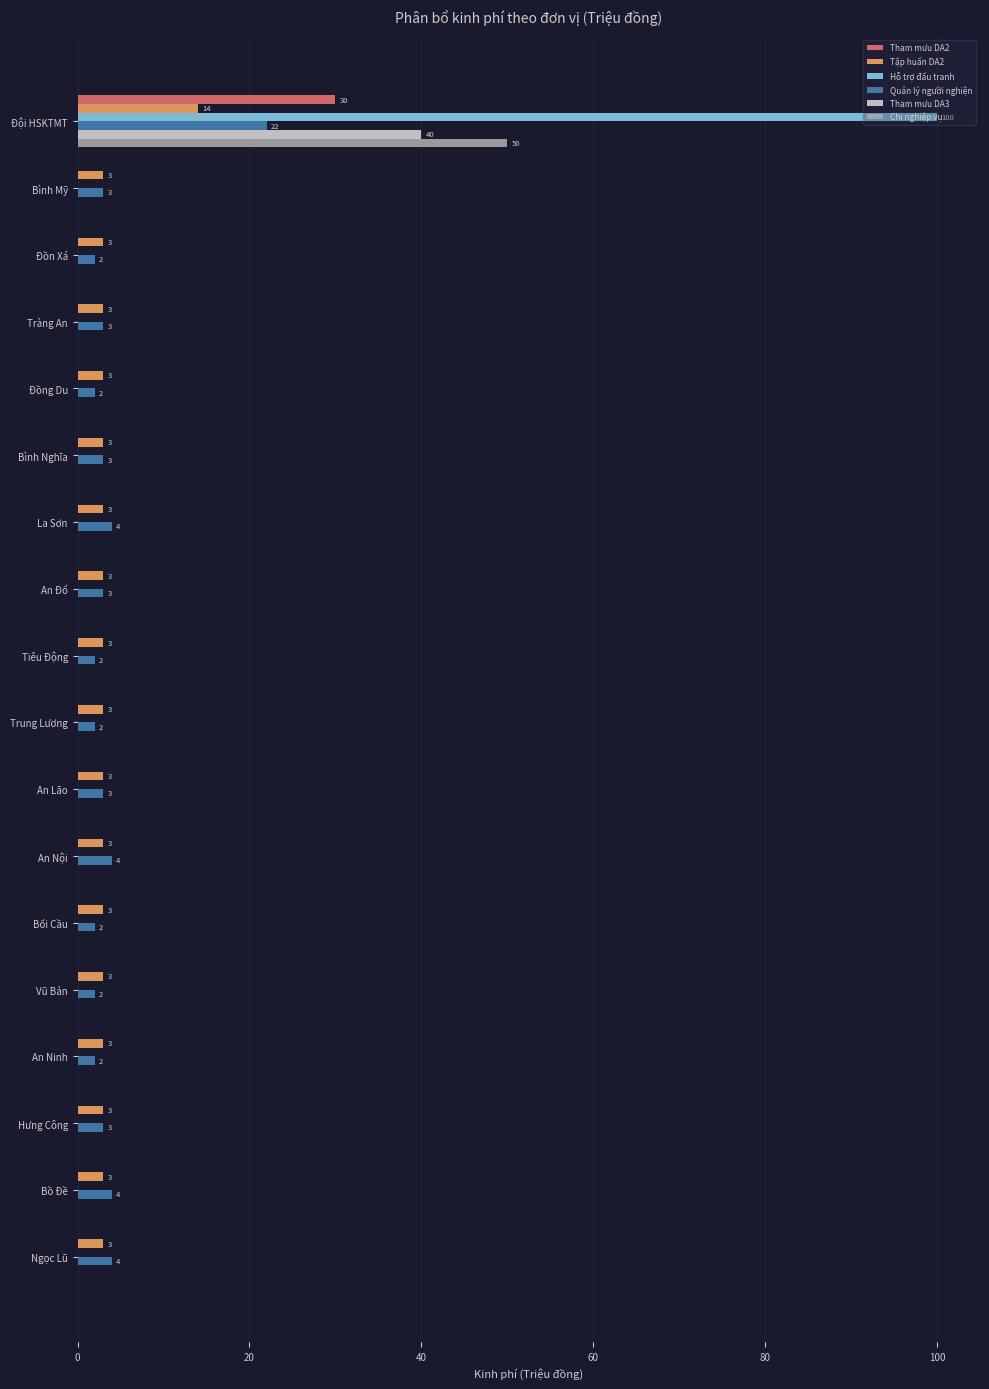

At which label does Tham mưu DA3 reach its peak?

Đội HSKTMT